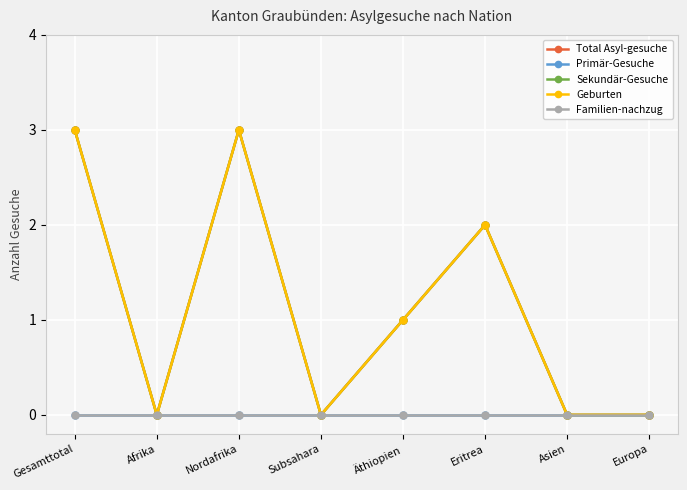

What position from the right is Asien?

2